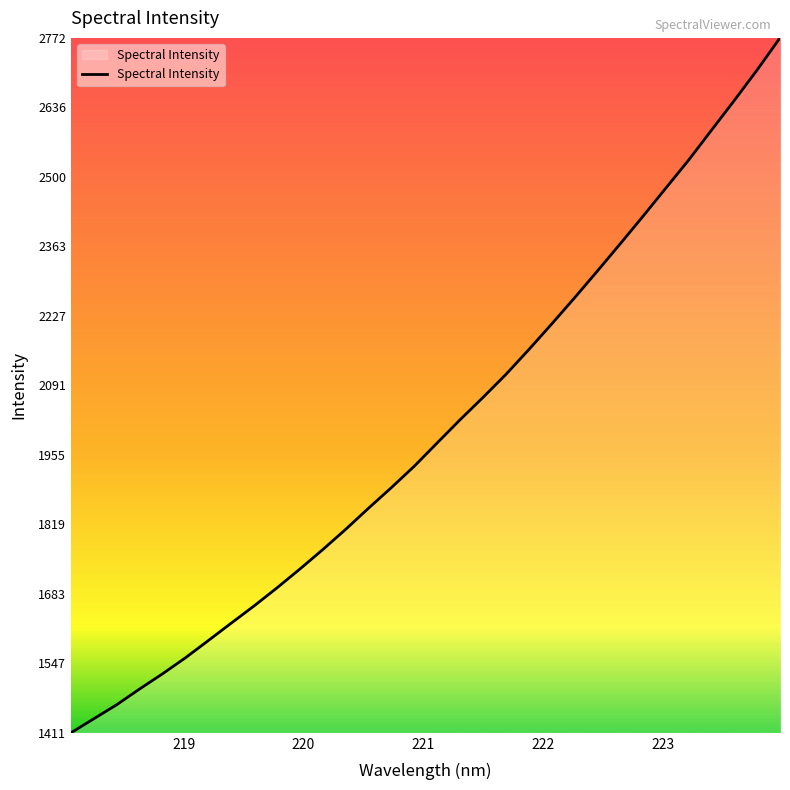

True or false: there are more than 1 points higher than both neighbors.

False